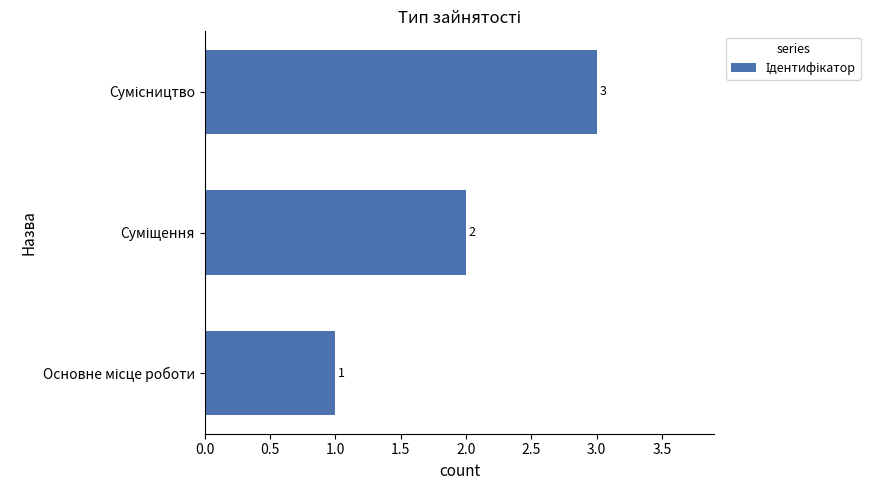

What is the maximum value shown in the chart?

3